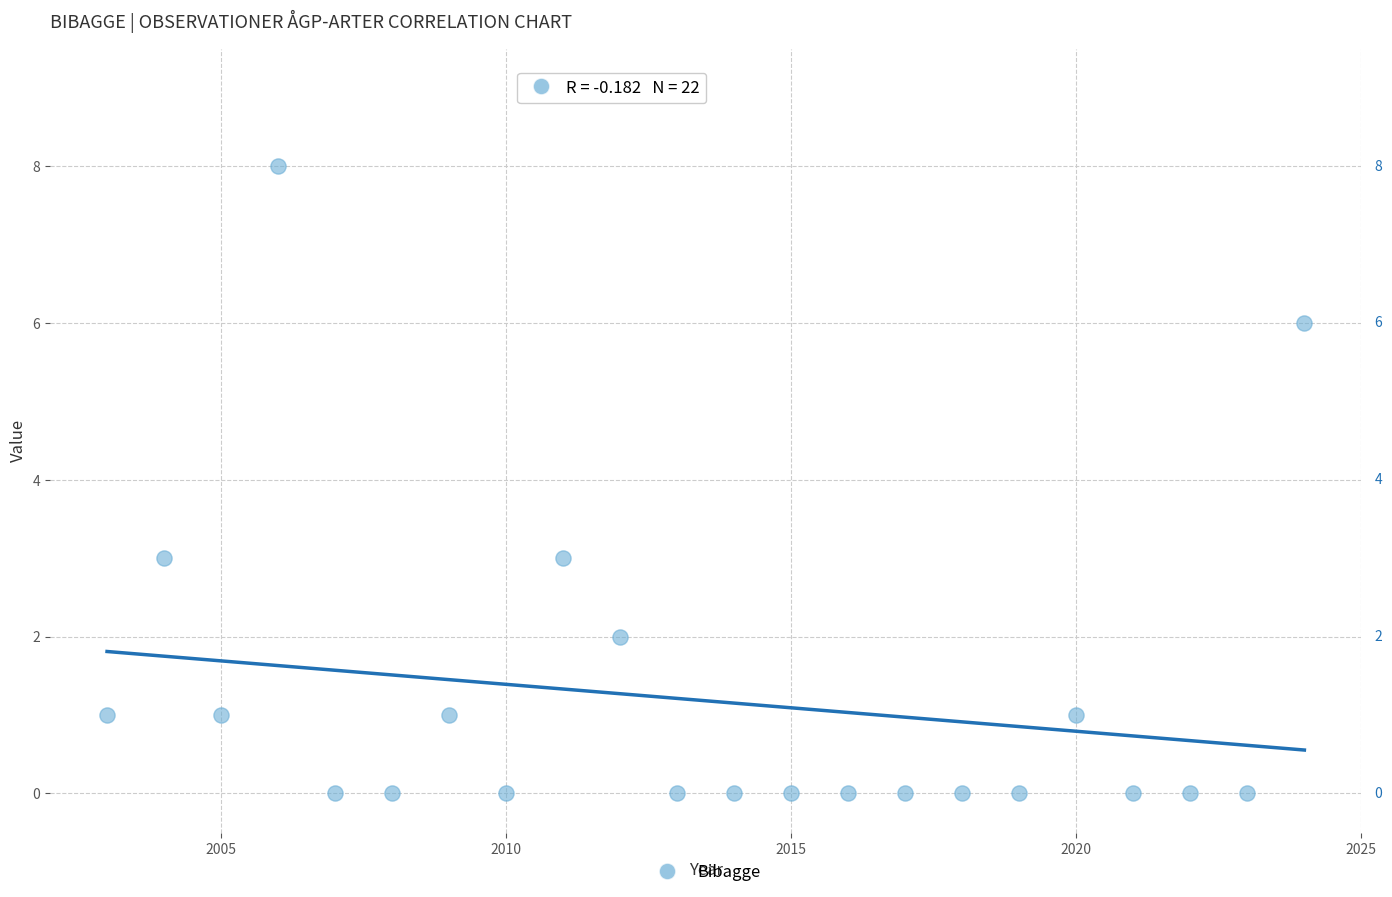

What is the range of Y values (max minus min)?

8